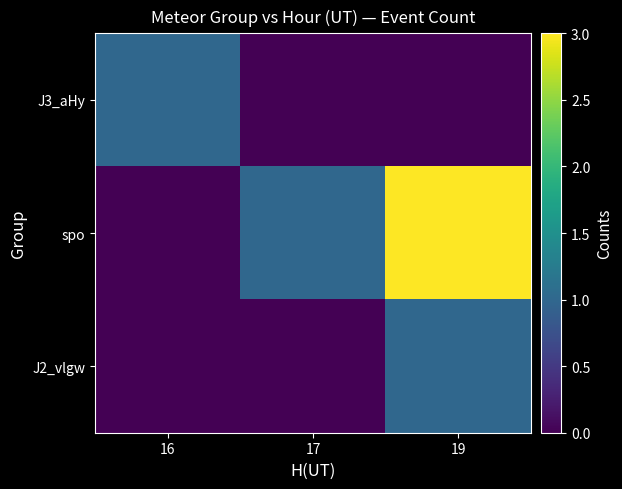

Which category has the highest value across all series?

19